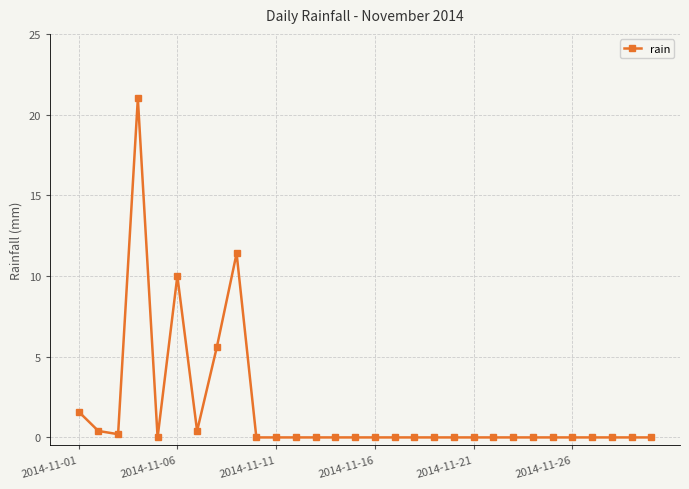

What is the sum of all values?

50.6